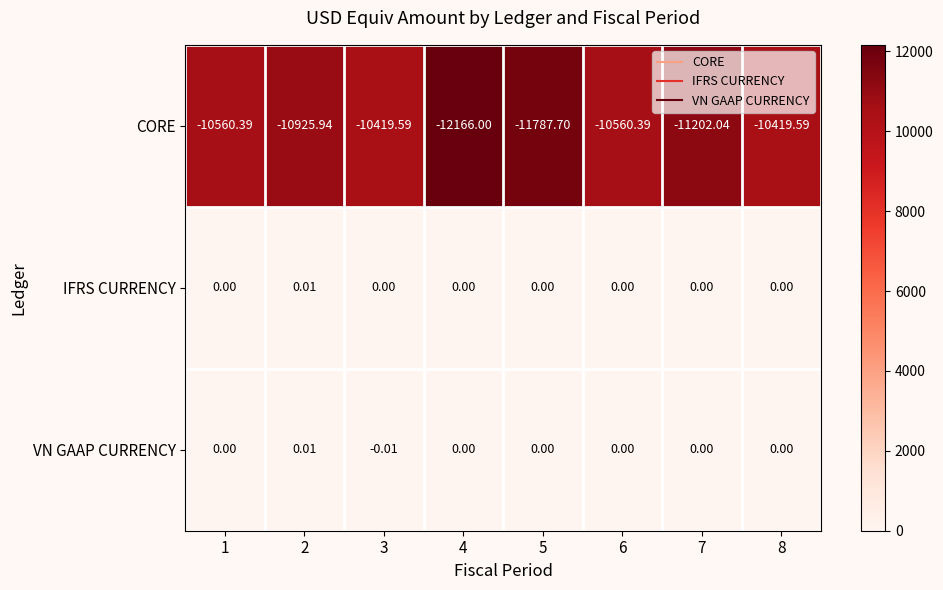

Which series has the largest total across all categories?

IFRS CURRENCY